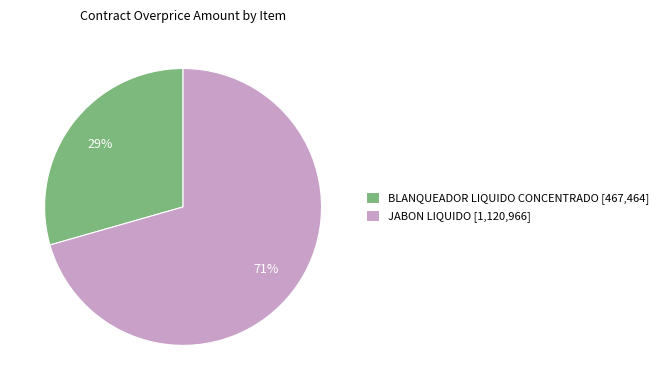

Does BLANQUEADOR LIQUIDO CONCENTRADO represent more than half of the total?

No